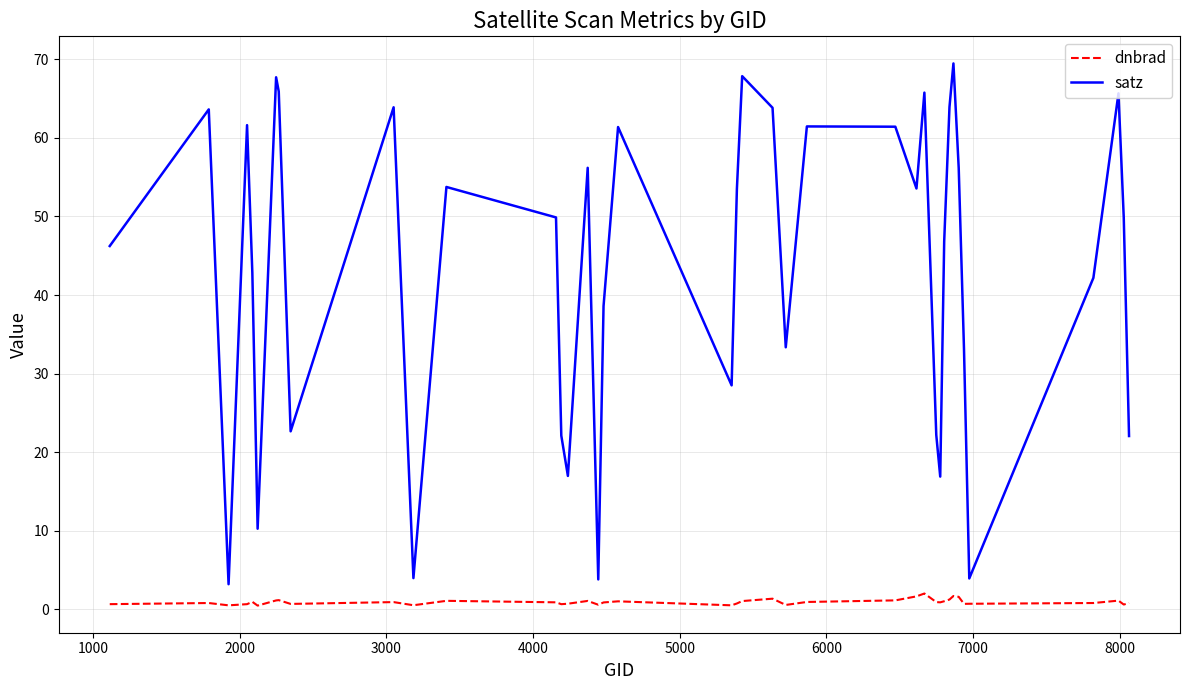

What is the difference between the second highest and minimum values in the satz series?

64.7